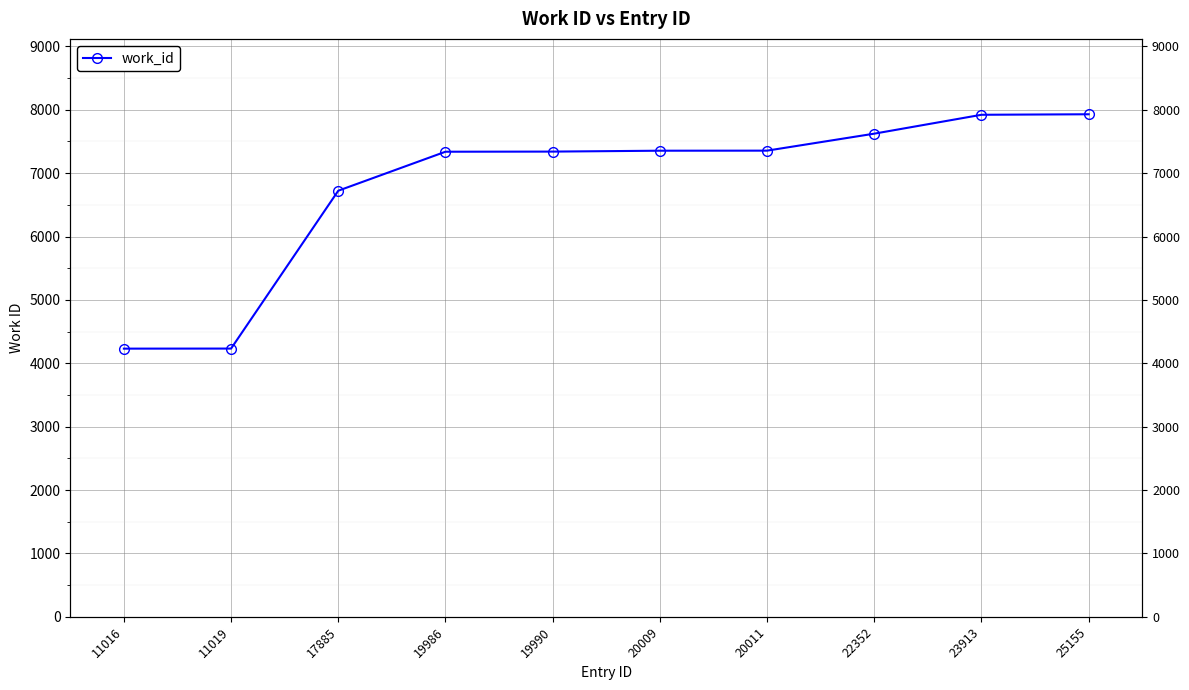

True or false: the data shows 10229 at 20009.

False